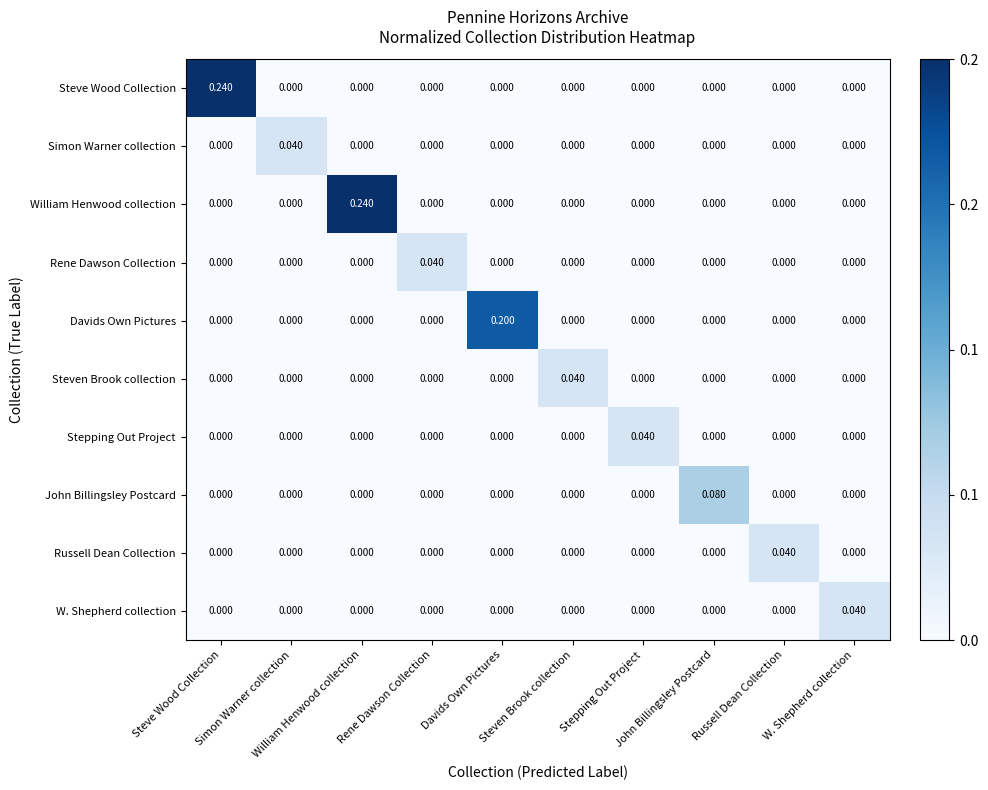

Which has a higher value, William Henwood collection or Davids Own Pictures?

William Henwood collection